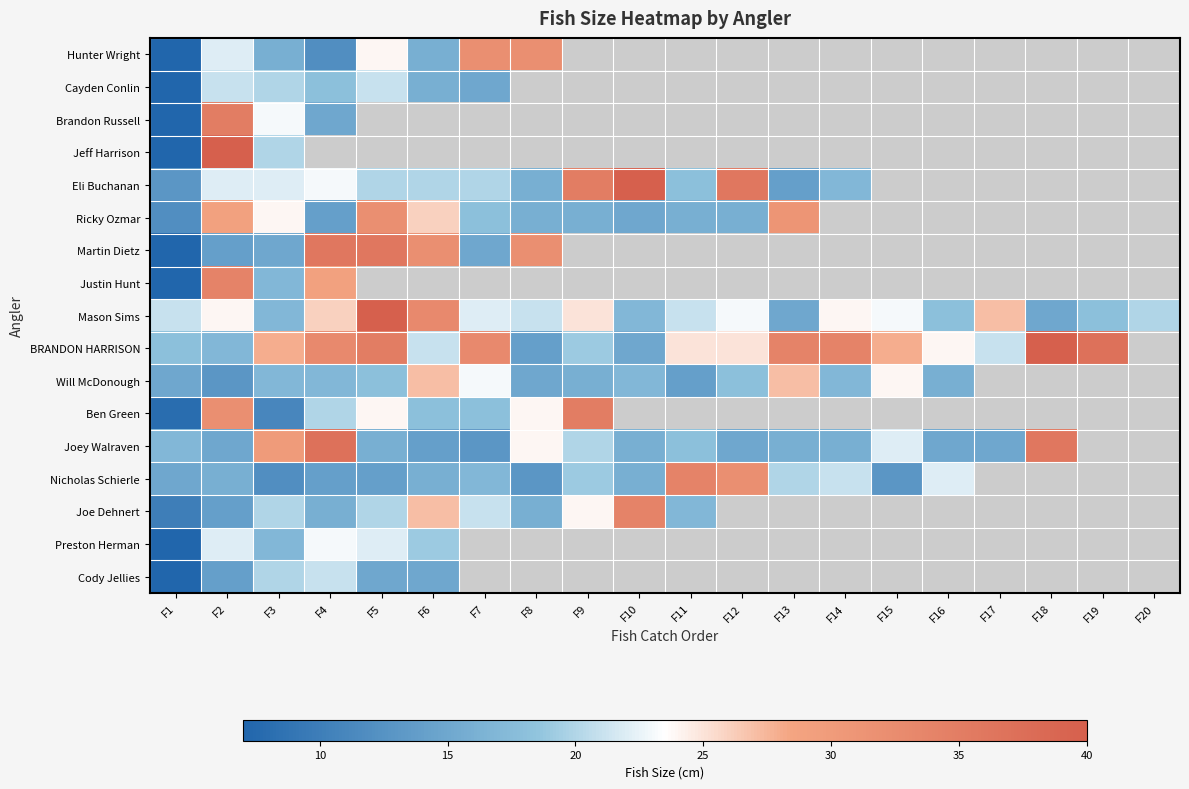

The value of Mason Sims at F15 is 23.0. True or false?

True